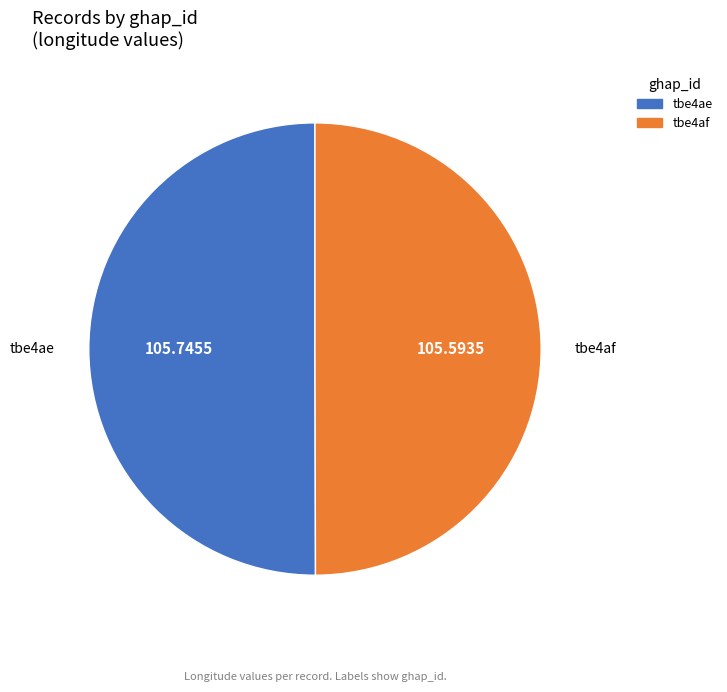

What is the ratio of the value at tbe4ae to the value at tbe4af?

1.0